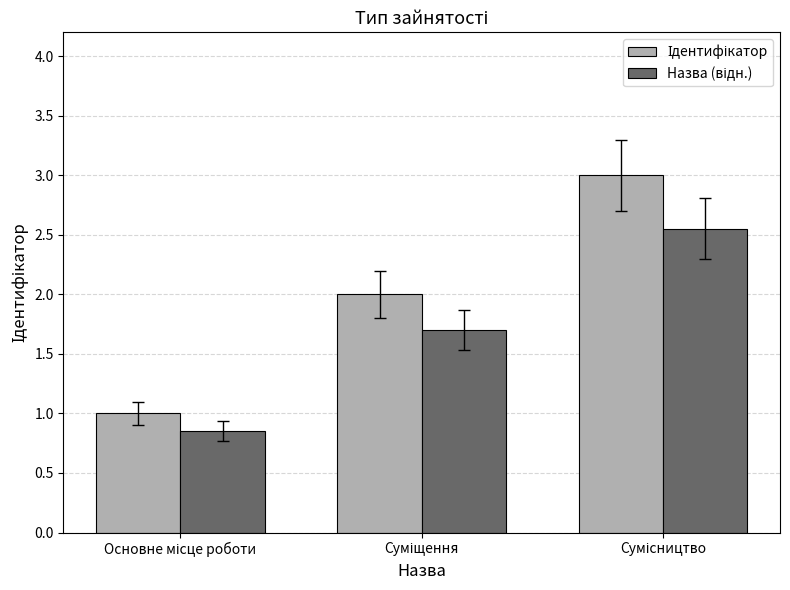

Does the chart contain stacked bars?

No